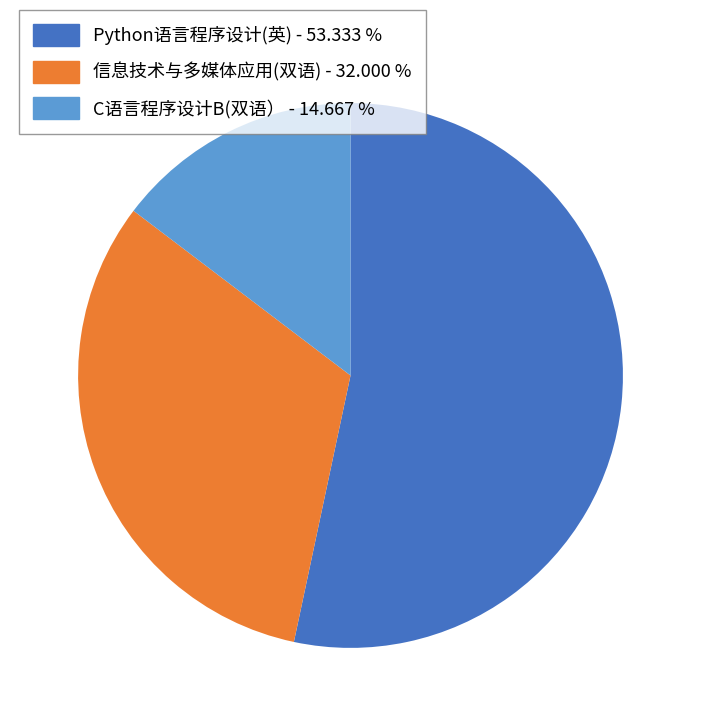

Approximately how many times larger is the value at C语言程序设计B(双语） - 14.667 % compared to Python语言程序设计(英) - 53.333 %?

0.3